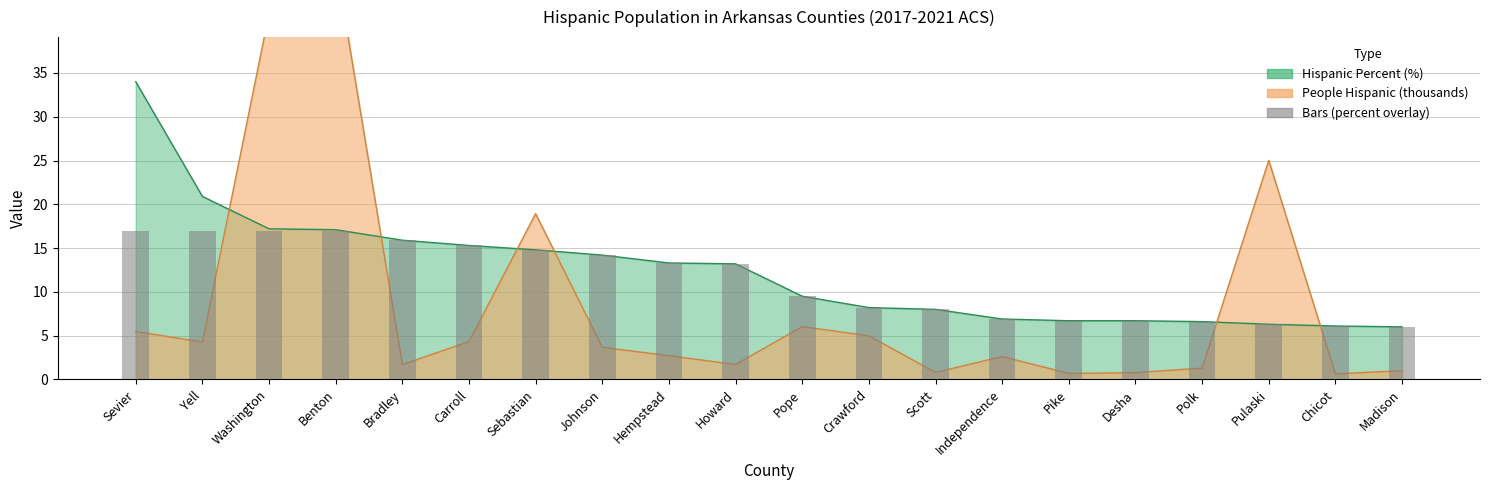

The People (Hispanic, thousands) series shows 21.3 at Washington. True or false?

False